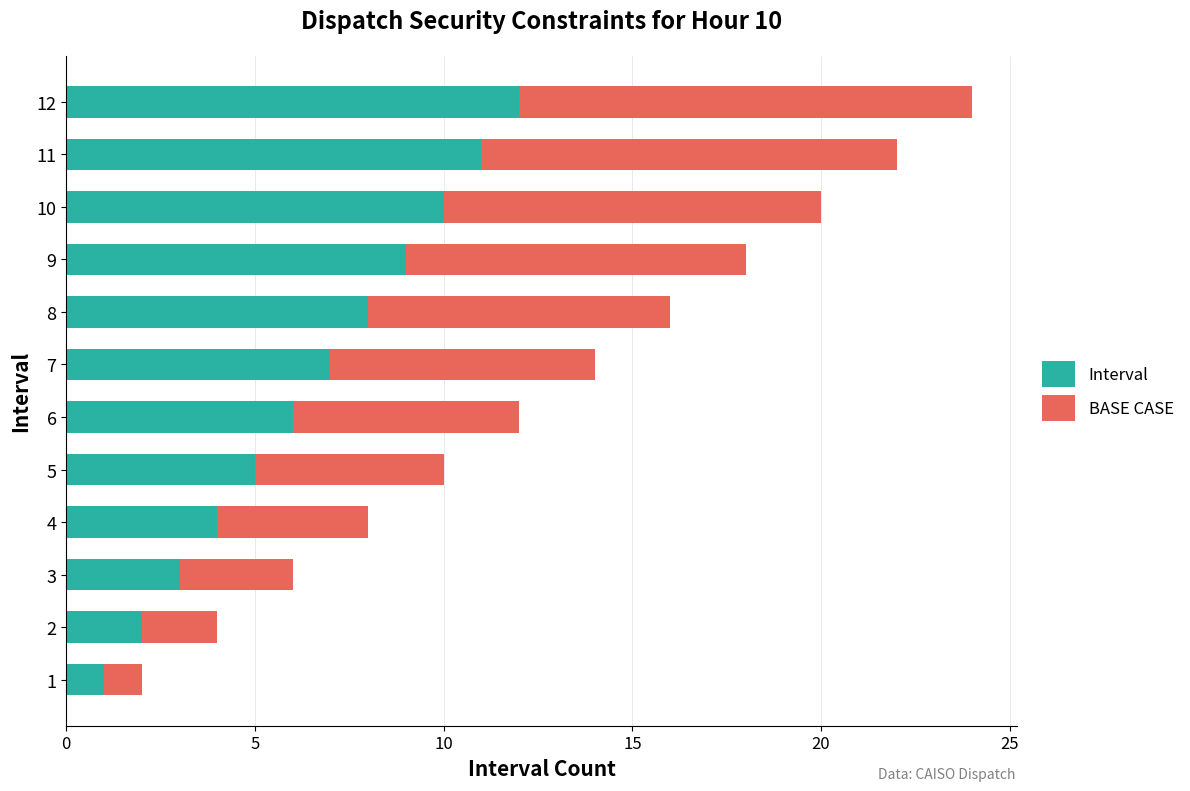

How many distinct data groups are displayed?

2